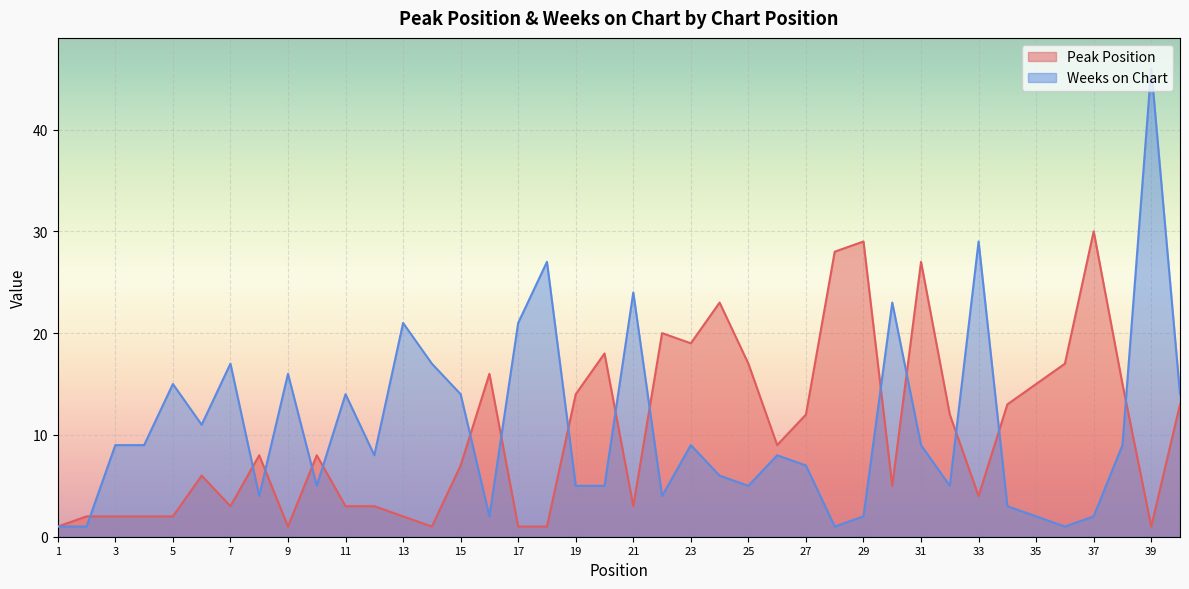

At which label does Peak Position reach its peak?

37